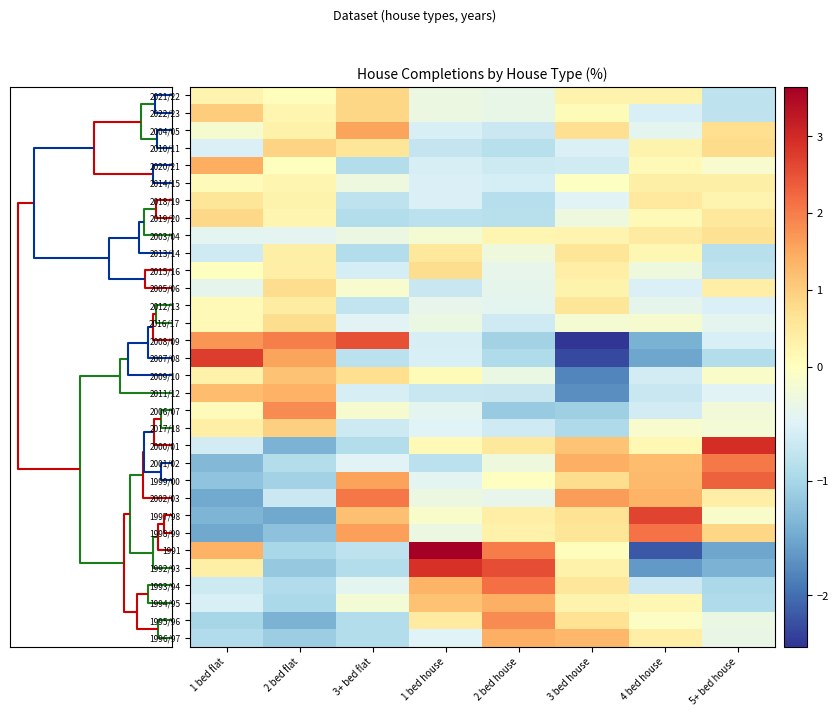

Which has a higher value, 4 bed house or 3+ bed flat?

3+ bed flat